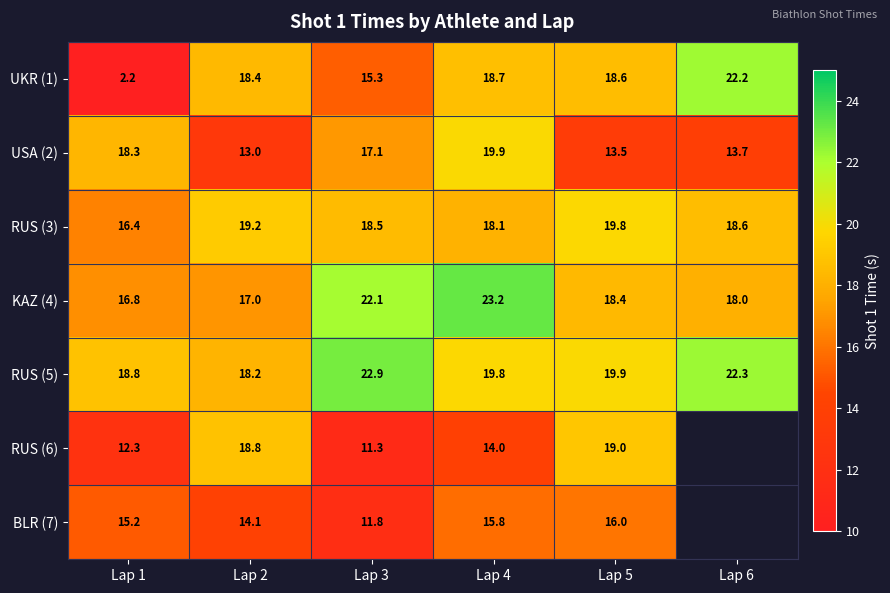

What is the average value of the RUS (3) series?

18.4